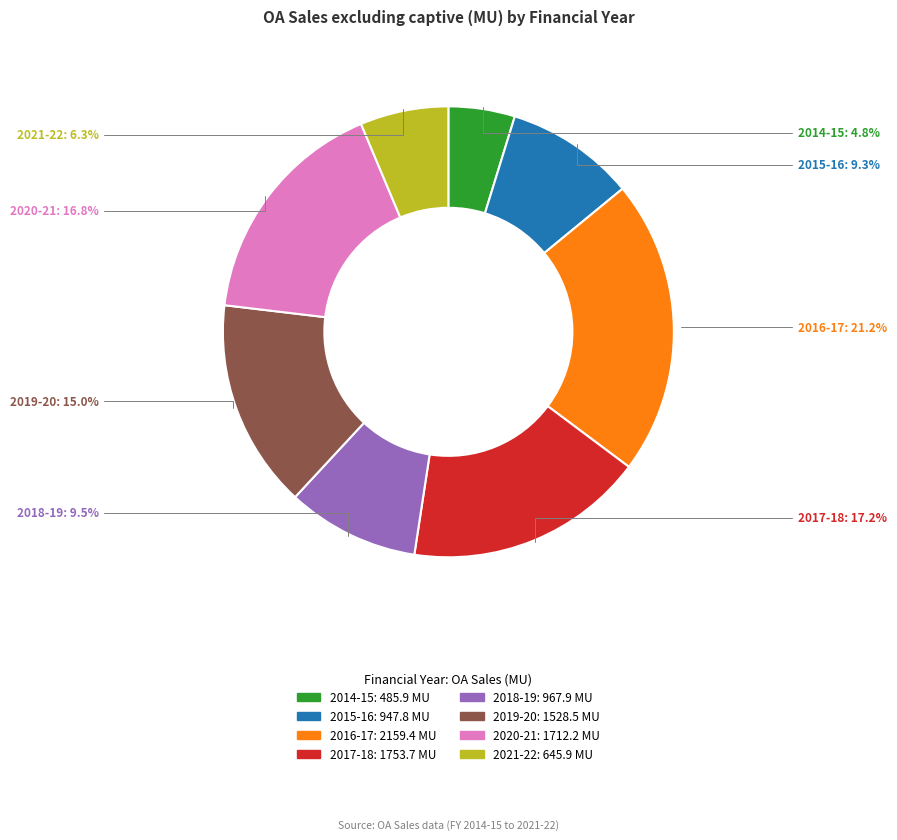

What percentage is the 2014-15 slice, to the nearest percent?

5%